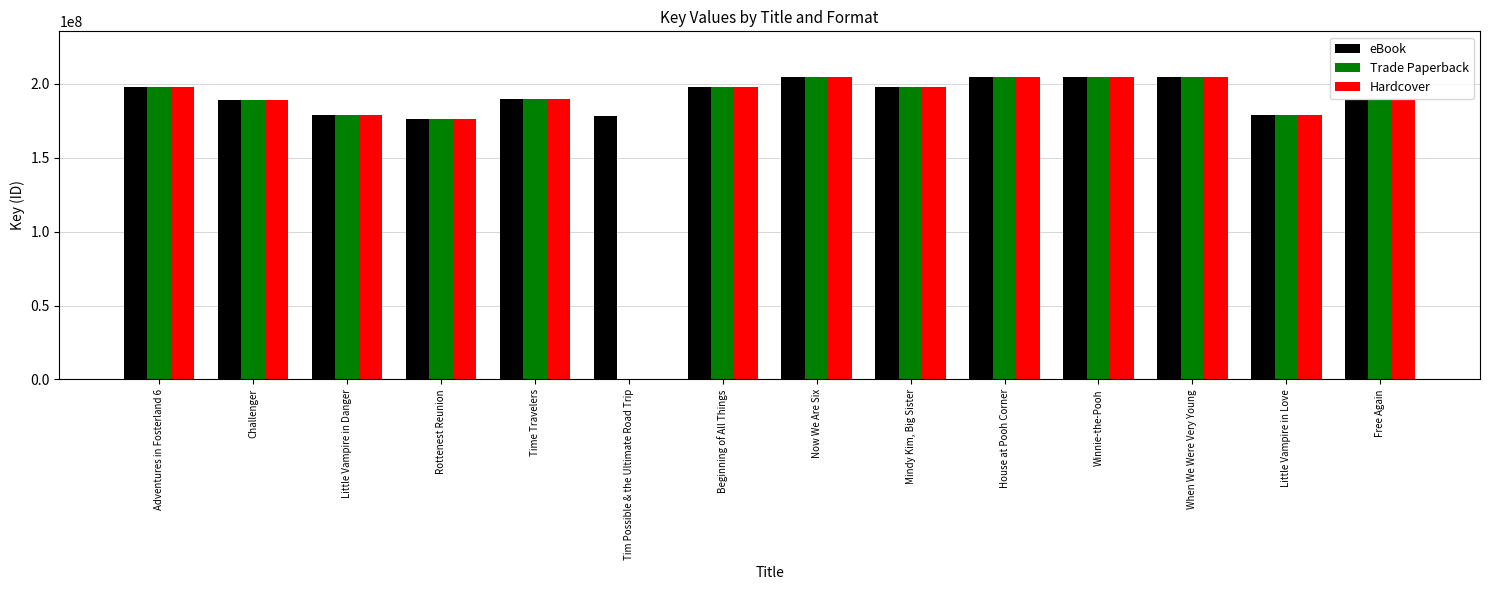

What is the sum of all Trade Paperback values?

2513286680